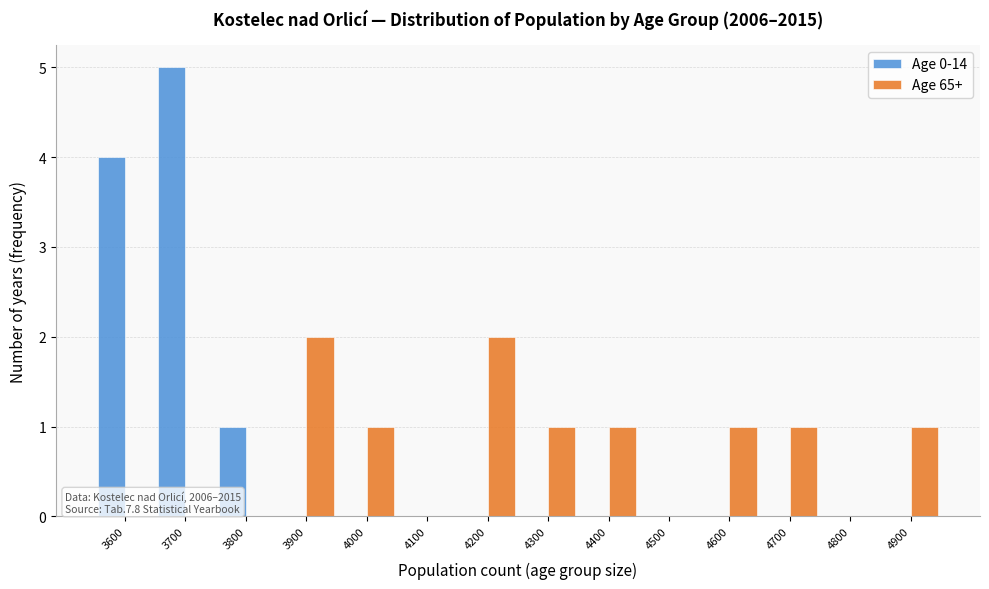

Reading right to left, list all the values displayed in this chart.

Age 0-14: 4900=0	4800=0	4700=0	4600=0	4500=0	4400=0	4300=0	4200=0	4100=0	4000=0	3900=0	3800=1	3700=5	3600=4
Age 65+: 4900=1	4800=0	4700=1	4600=1	4500=0	4400=1	4300=1	4200=2	4100=0	4000=1	3900=2	3800=0	3700=0	3600=0